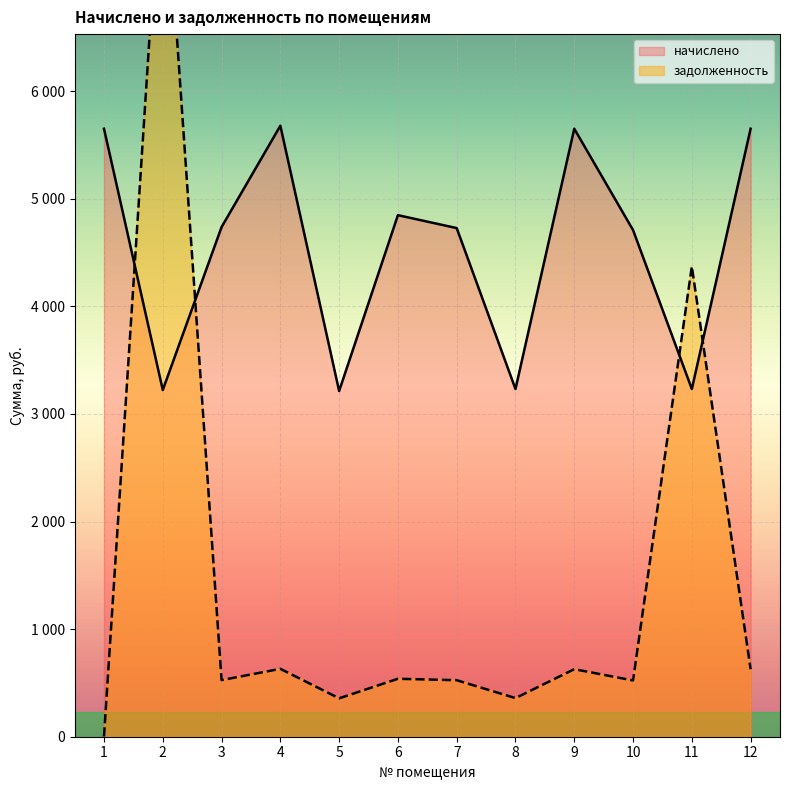

How many distinct data groups are displayed?

2